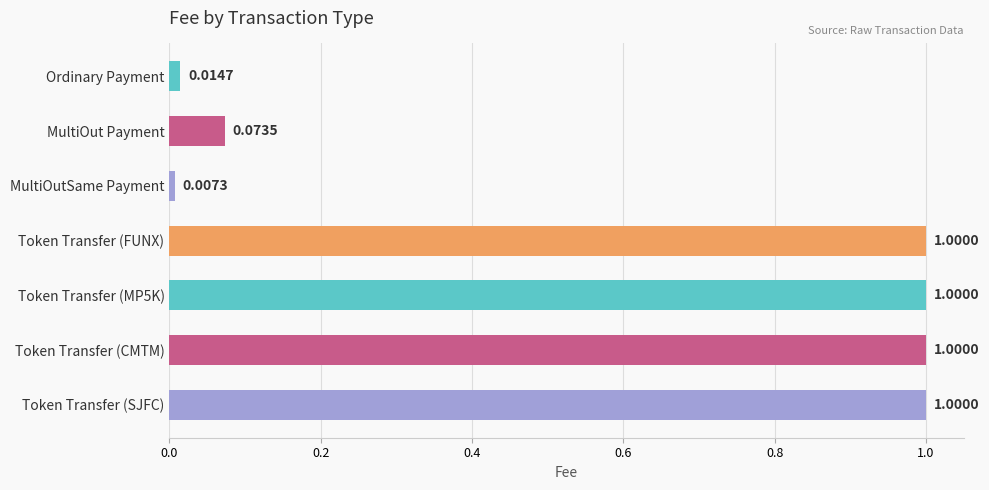

What is the label of the 7th bar from the top?

Token Transfer (SJFC)